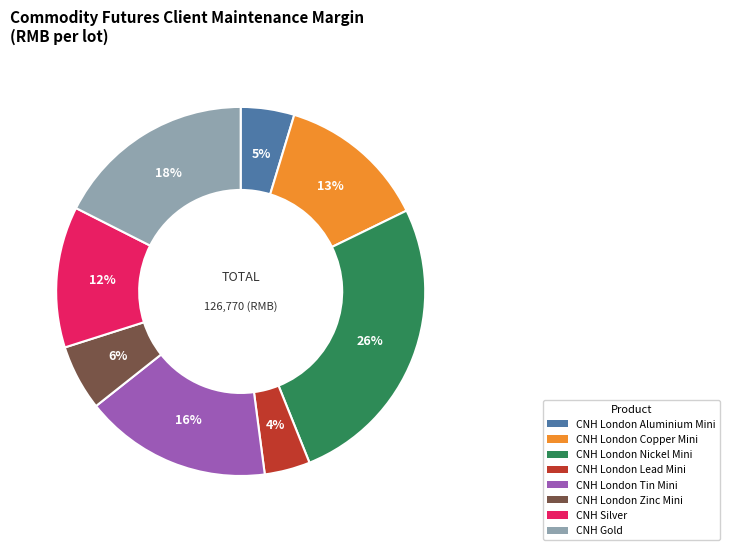

To the nearest percent, what is the difference between the largest and smallest slice percentages?

22%